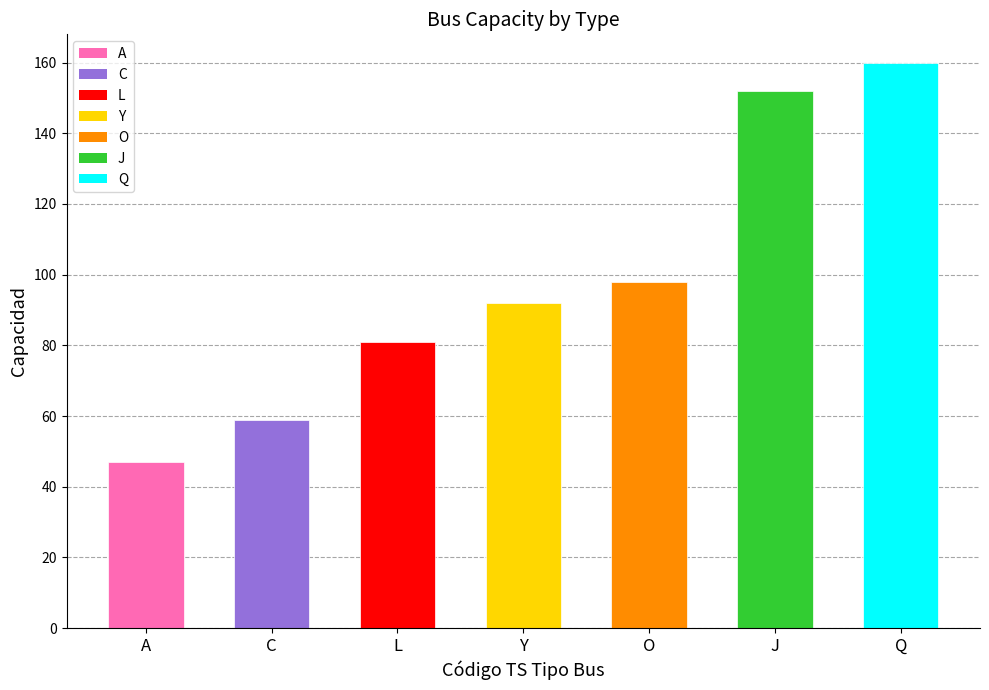

List the labels in order of value, smallest first.

A, C, L, Y, O, J, Q